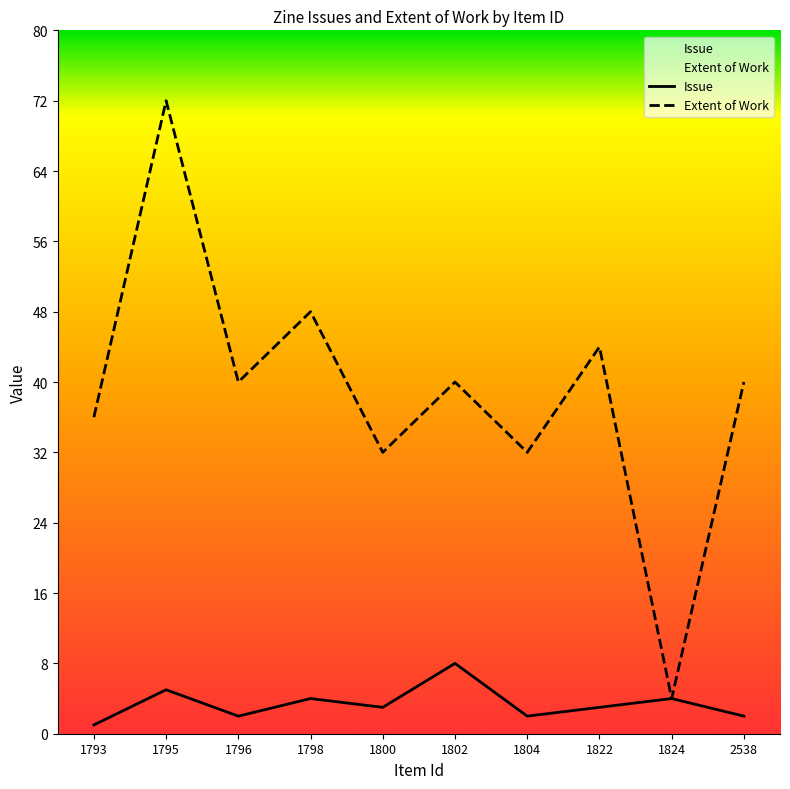

At which category does the chart reach its minimum across all series?

1793